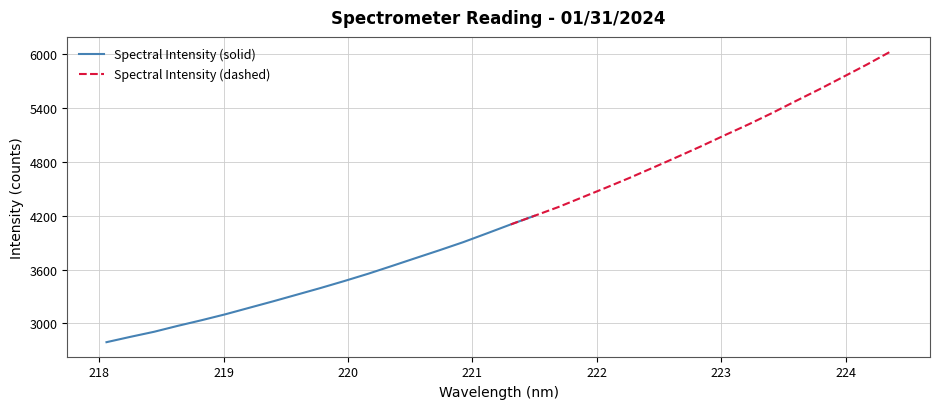

How many data points are less than 4102?

17